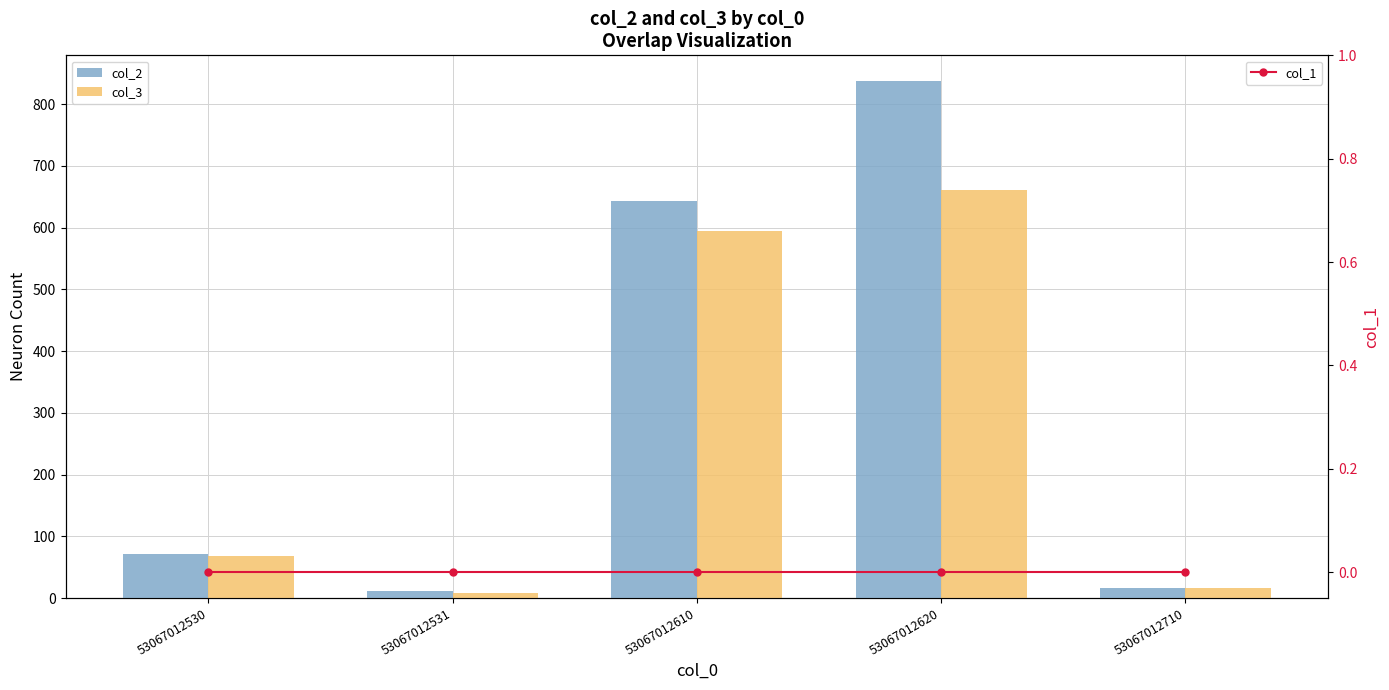

Is it true that col_2 equals 103 at 53067012530?

False